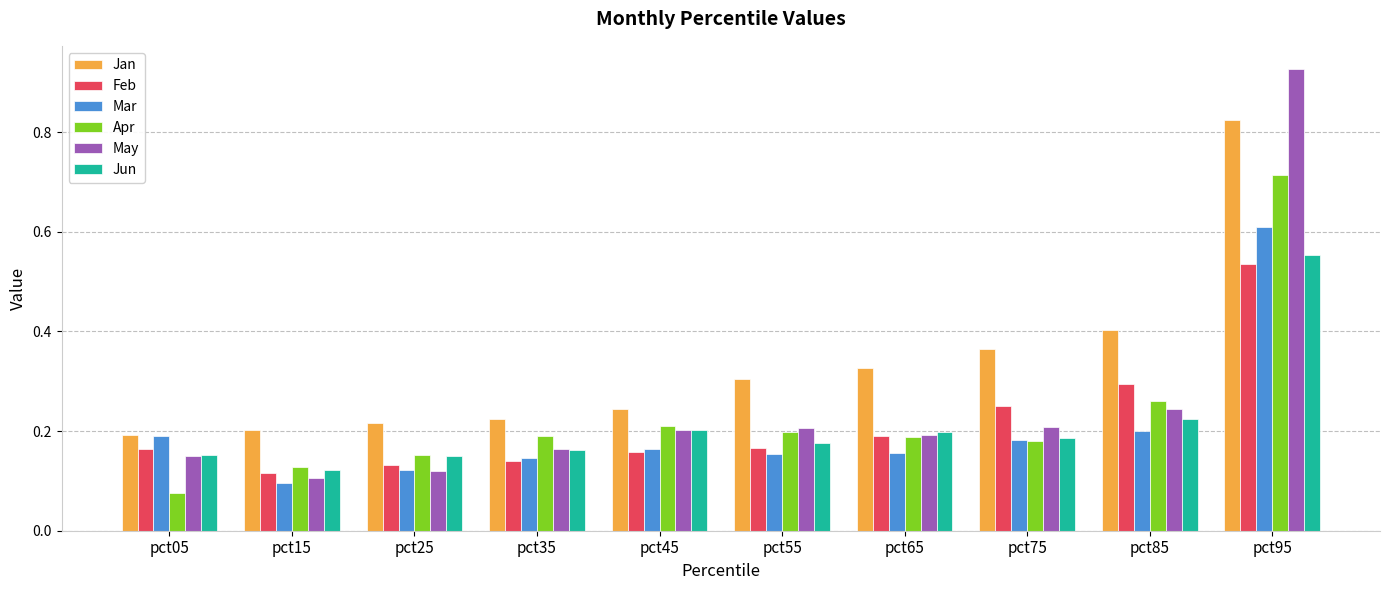

At how many categories does at least one series exceed 0?

10